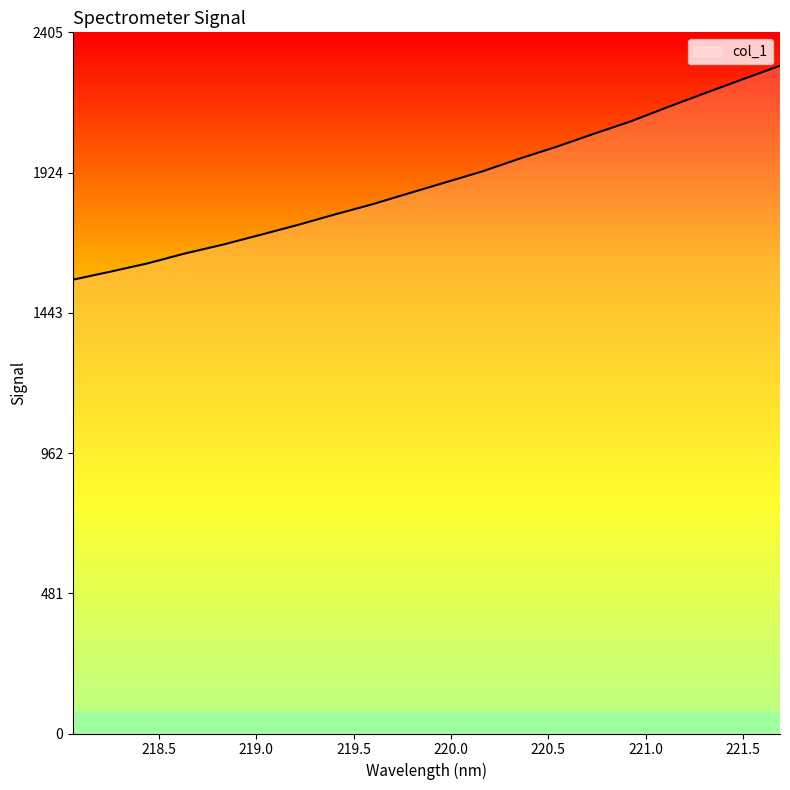

Reading left to right, list all the values displayed in this chart.

1557.0	1584.4	1612.9	1646.7	1676.5	1709.7	1743.5	1779.6	1814.2	1852.5	1890.5	1928.6	1972.3	2013.4	2057.6	2100.7	2150.0	2197.6	2244.5	2291.0